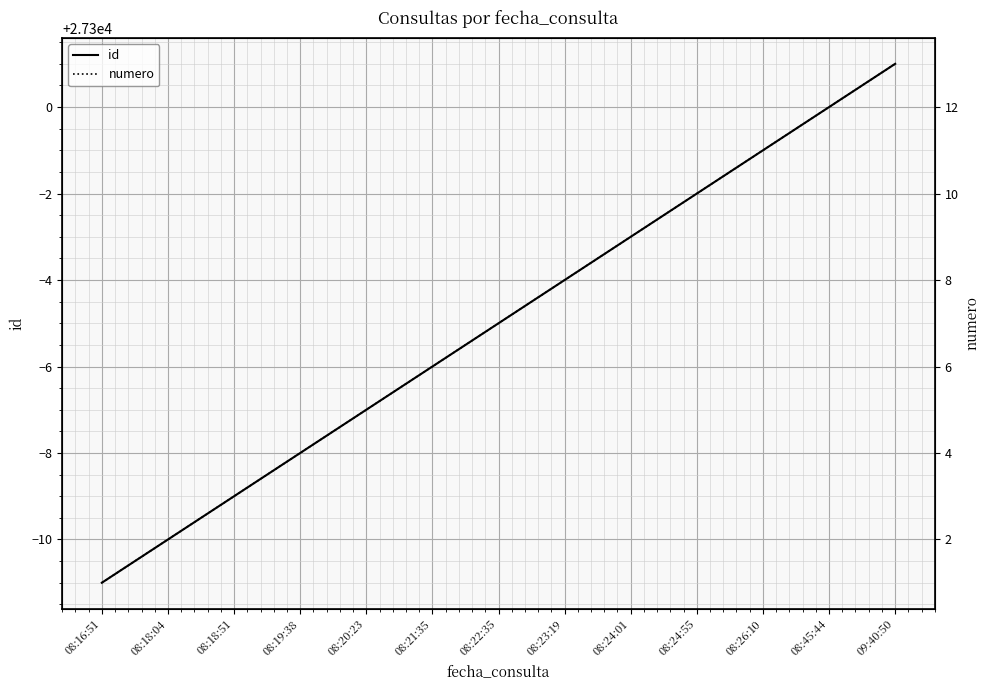

List the labels in order of id value, smallest first.

08:16:51, 08:18:04, 08:18:51, 08:19:38, 08:20:23, 08:21:35, 08:22:35, 08:23:19, 08:24:01, 08:24:55, 08:26:10, 08:45:44, 09:40:50